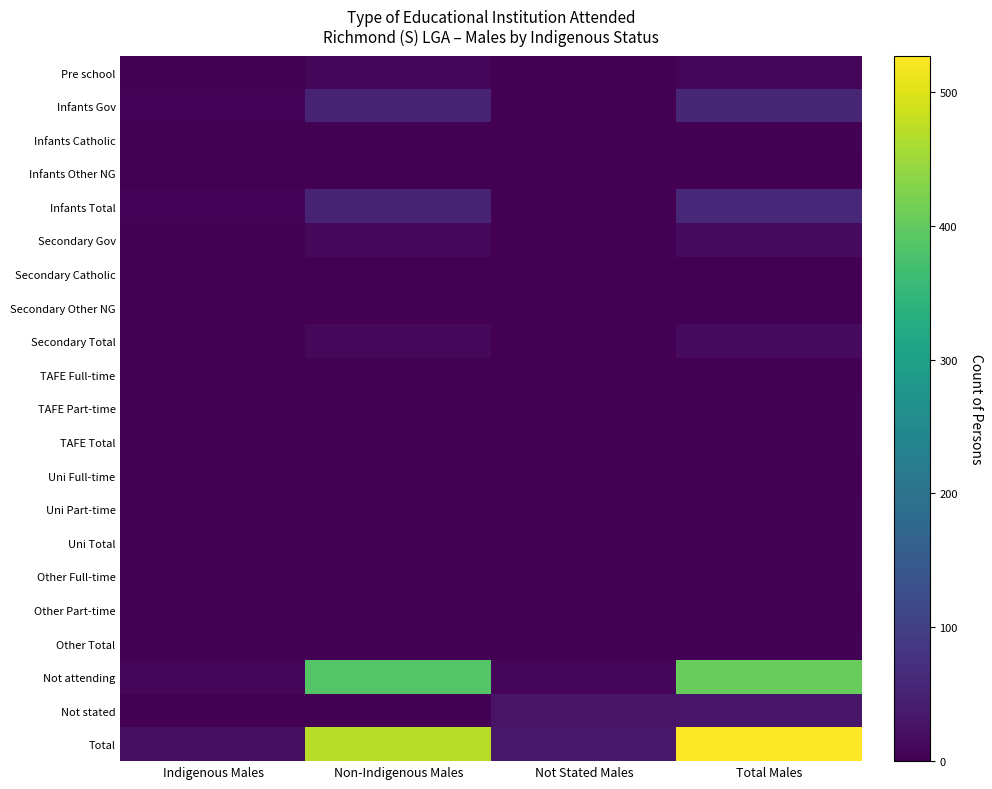

Reading right to left, transcribe all the data shown in this chart.

Pre school: Total Males=7	Not Stated Males=0	Non-Indigenous Males=7	Indigenous Males=0
Infants Gov: Total Males=56	Not Stated Males=0	Non-Indigenous Males=50	Indigenous Males=6
Infants Catholic: Total Males=3	Not Stated Males=0	Non-Indigenous Males=3	Indigenous Males=0
Infants Other NG: Total Males=0	Not Stated Males=0	Non-Indigenous Males=0	Indigenous Males=0
Infants Total: Total Males=59	Not Stated Males=0	Non-Indigenous Males=53	Indigenous Males=6
Secondary Gov: Total Males=15	Not Stated Males=0	Non-Indigenous Males=12	Indigenous Males=3
Secondary Catholic: Total Males=0	Not Stated Males=0	Non-Indigenous Males=0	Indigenous Males=0
Secondary Other NG: Total Males=0	Not Stated Males=0	Non-Indigenous Males=0	Indigenous Males=0
Secondary Total: Total Males=15	Not Stated Males=0	Non-Indigenous Males=12	Indigenous Males=3
TAFE Full-time: Total Males=0	Not Stated Males=0	Non-Indigenous Males=0	Indigenous Males=0
TAFE Part-time: Total Males=3	Not Stated Males=0	Non-Indigenous Males=3	Indigenous Males=0
TAFE Total: Total Males=3	Not Stated Males=0	Non-Indigenous Males=3	Indigenous Males=0
Uni Full-time: Total Males=0	Not Stated Males=0	Non-Indigenous Males=0	Indigenous Males=0
Uni Part-time: Total Males=3	Not Stated Males=0	Non-Indigenous Males=3	Indigenous Males=0
Uni Total: Total Males=3	Not Stated Males=0	Non-Indigenous Males=3	Indigenous Males=0
Other Full-time: Total Males=3	Not Stated Males=0	Non-Indigenous Males=3	Indigenous Males=0
Other Part-time: Total Males=0	Not Stated Males=0	Non-Indigenous Males=0	Indigenous Males=0
Other Total: Total Males=3	Not Stated Males=0	Non-Indigenous Males=3	Indigenous Males=0
Not attending: Total Males=405	Not Stated Males=9	Non-Indigenous Males=386	Indigenous Males=10
Not stated: Total Males=32	Not Stated Males=28	Non-Indigenous Males=4	Indigenous Males=0
Total: Total Males=527	Not Stated Males=37	Non-Indigenous Males=471	Indigenous Males=19